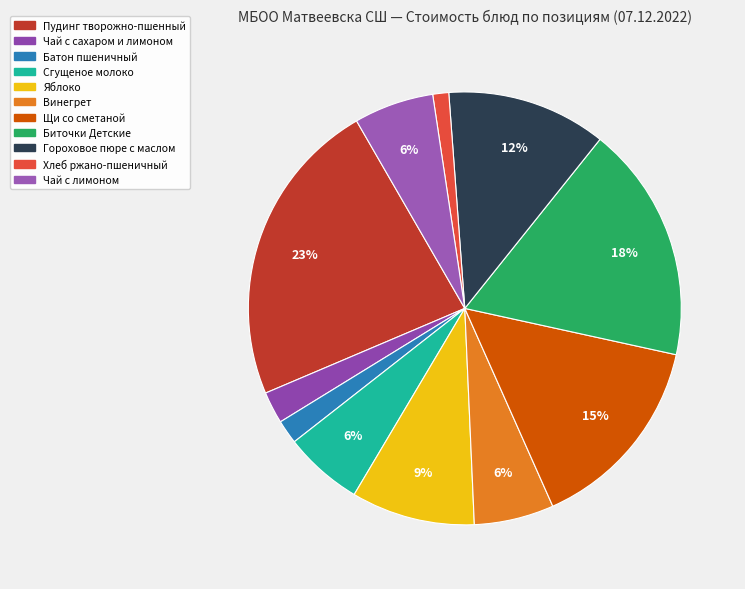

What percentage is the Сгущеное молоко slice, to the nearest percent?

6%